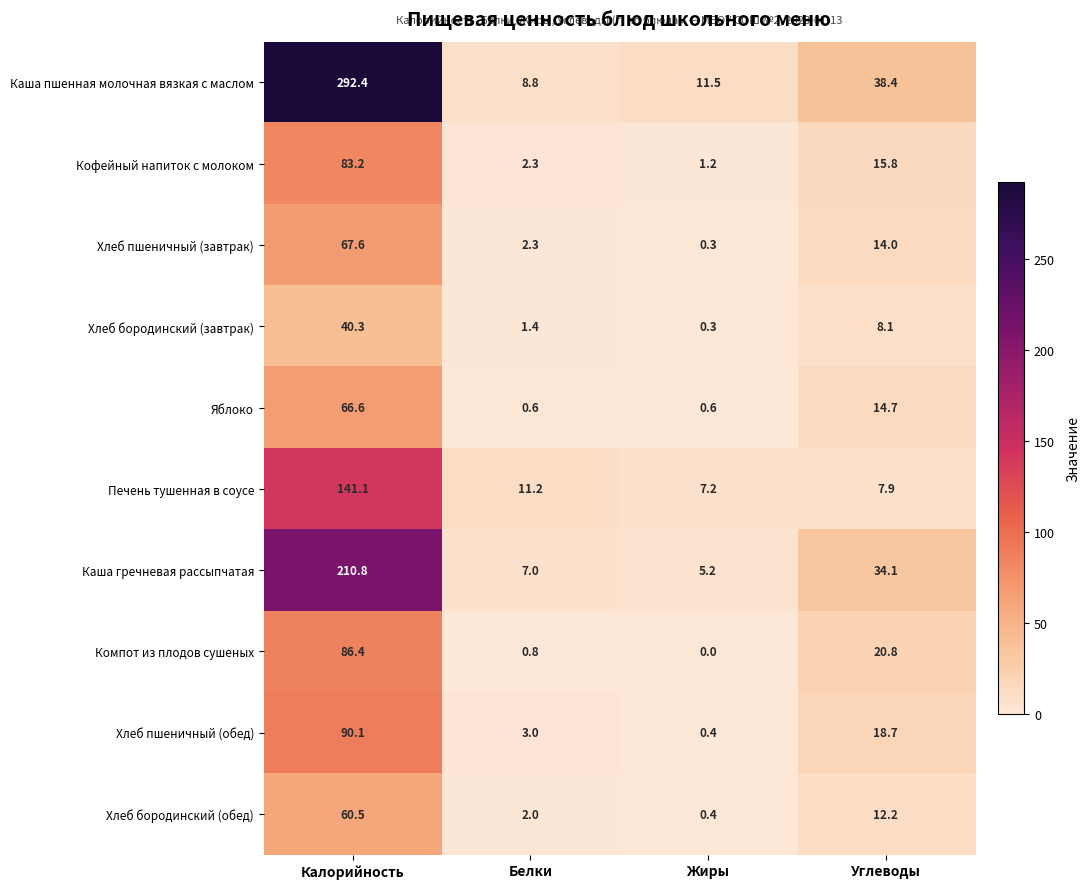

What is the spread (max minus min) of values at Калорийность?

252.1